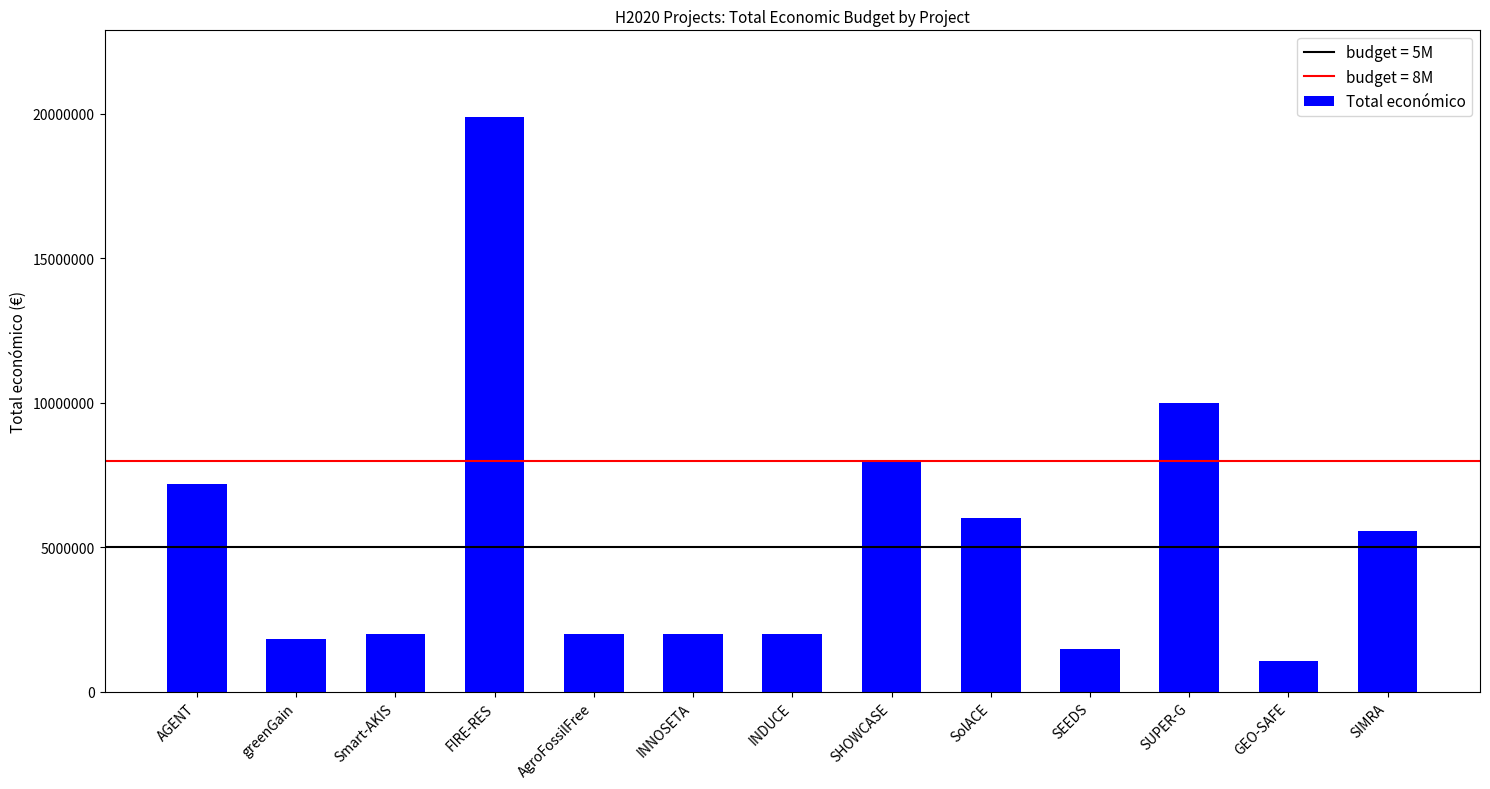

What is the minimum value shown in the chart?

1080000